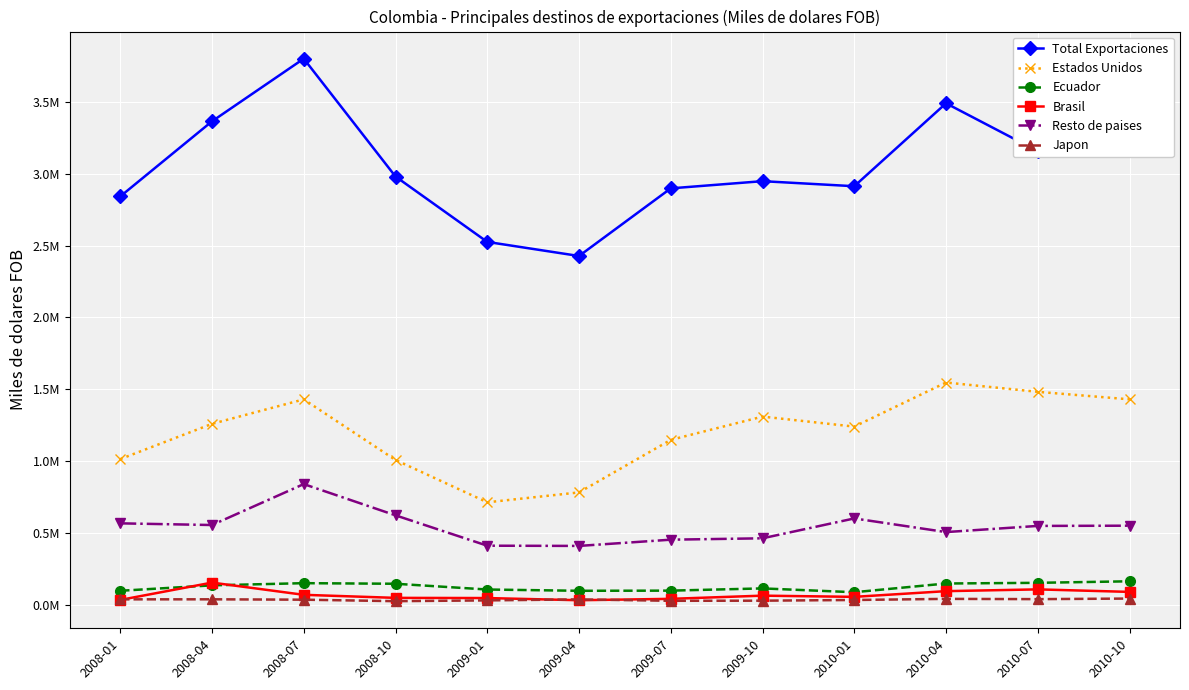

How many interior local peaks does the Estados Unidos series have?

3